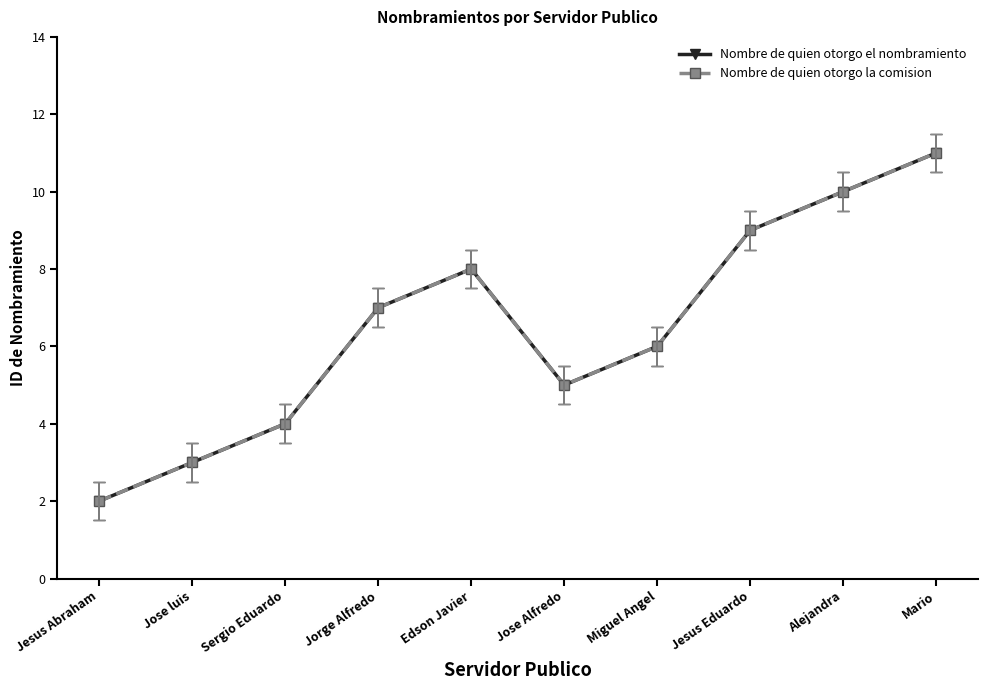

What is the sum of all Nombre de quien otorgo la comision values?

65